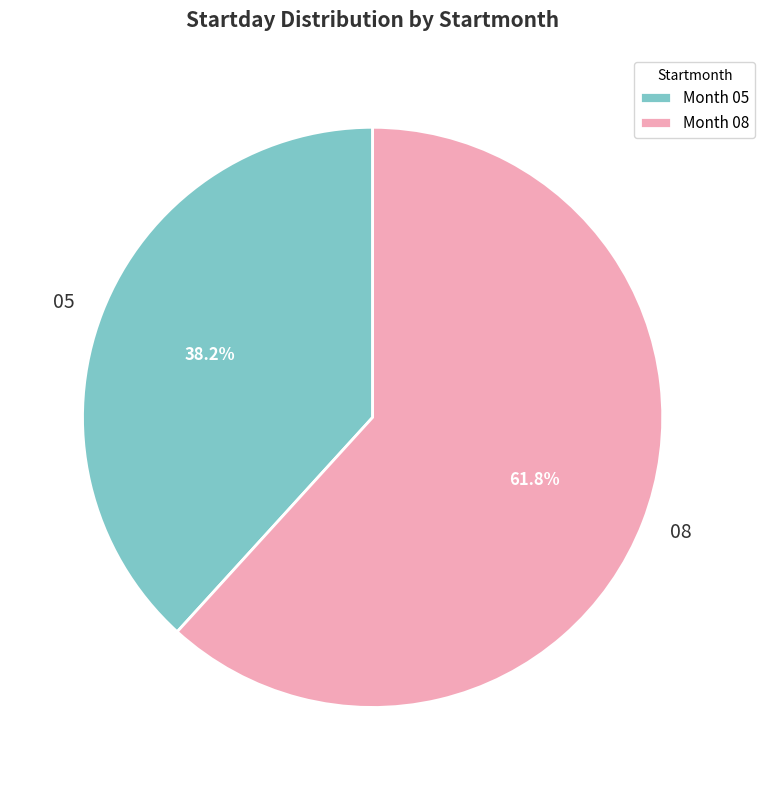

What is the ratio of the value at 05 to the value at 08?

0.6